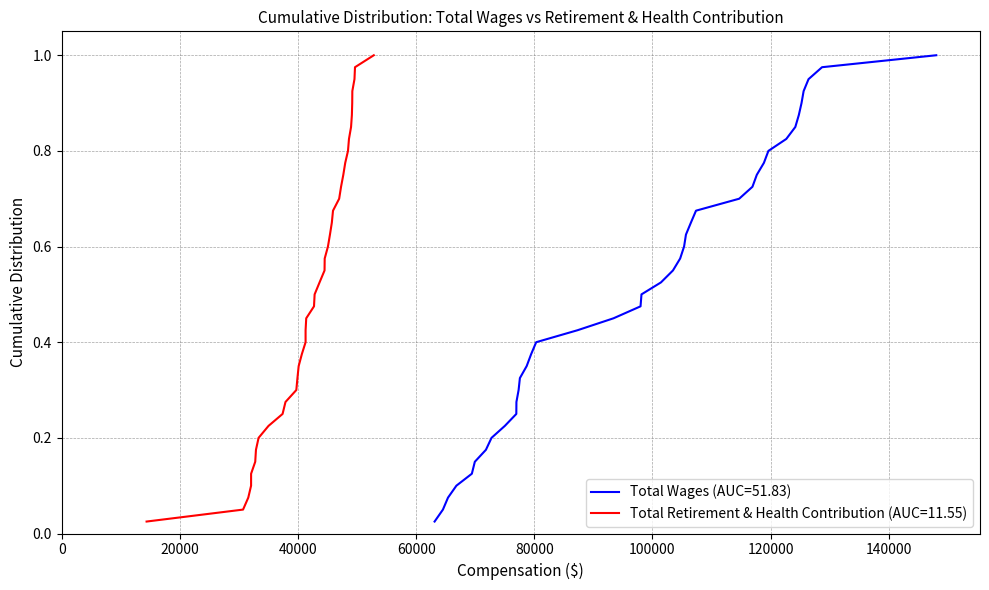

True or false: the data has more than 0 interior local peaks.

False